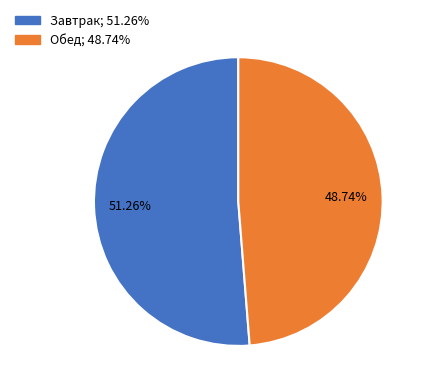

Does Обед represent more than half of the total?

No